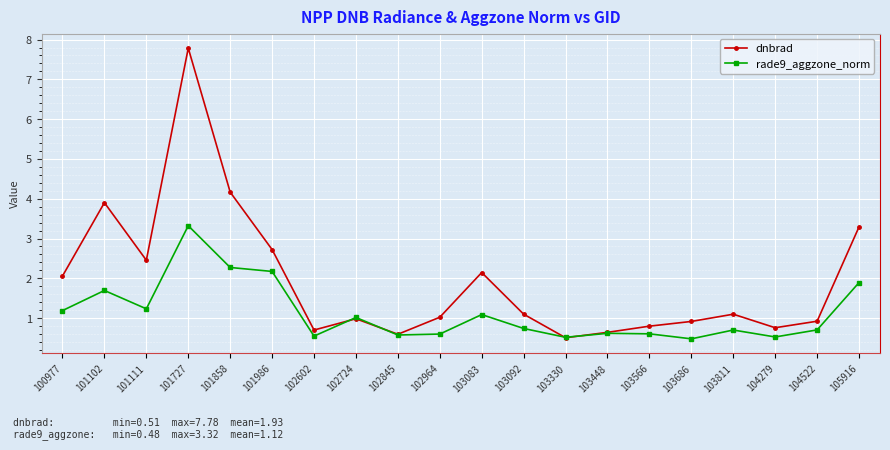

At 102964, list the series in order from smallest to largest.

rade9_aggzone_norm, dnbrad